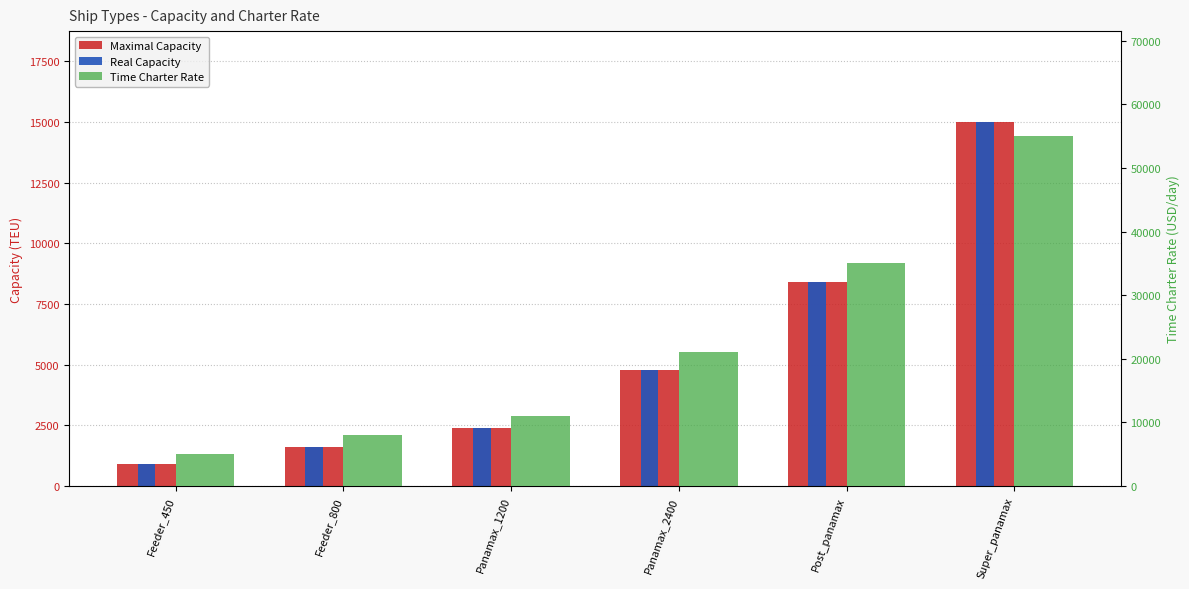

Which series has the largest total across all categories?

Time Charter Rate